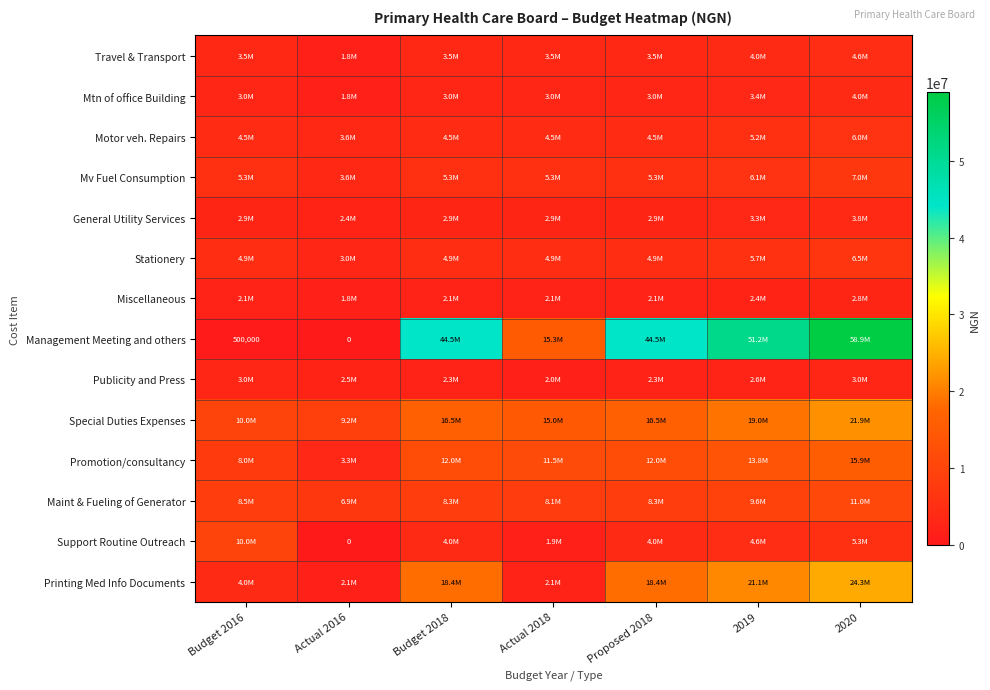

What is the difference between the maximum and minimum values in the Mv Fuel Consumption series?

3385788.8